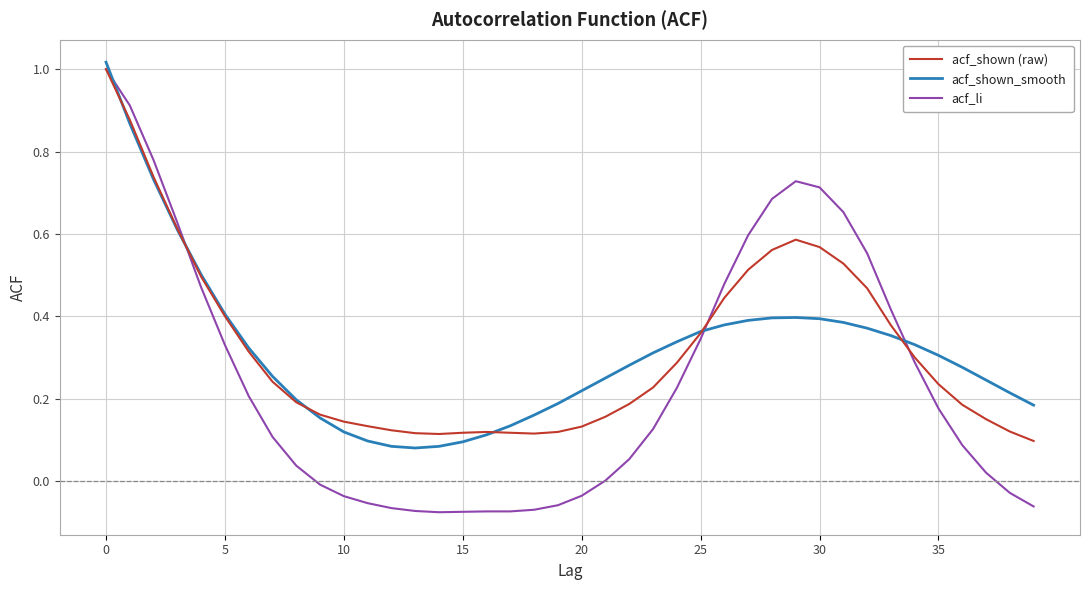

True or false: acf_shown_smooth and acf_li cross at least once.

True